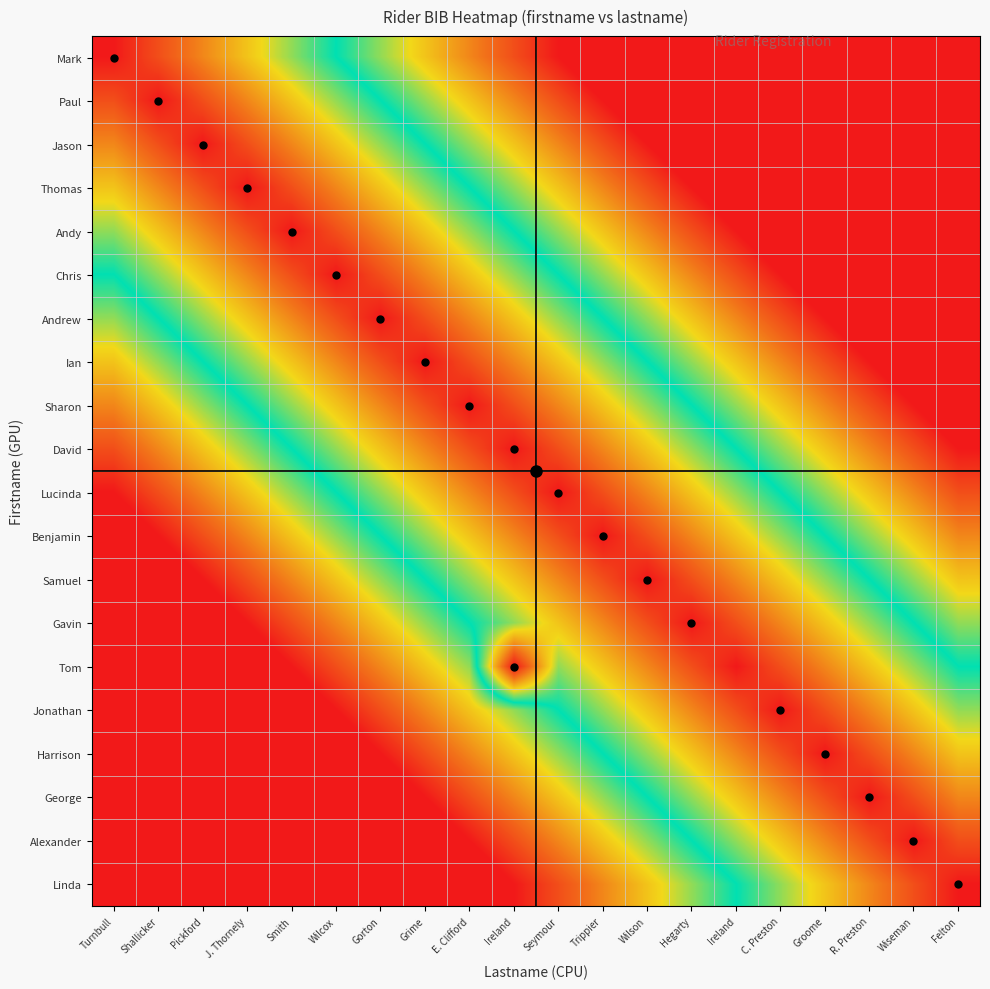

List the series in order of their peak value, highest first.

Mark, Linda, Paul, Alexander, Jason, George, Thomas, Harrison, Andy, Jonathan, Chris, Tom, Andrew, Gavin, Ian, Samuel, Sharon, Benjamin, David, Lucinda